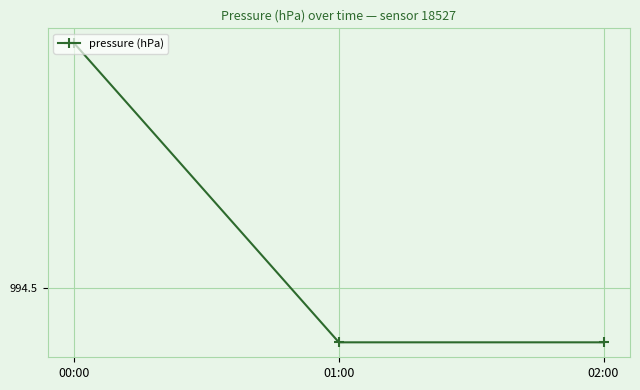

Is this an area chart (filled region under the line)?

No